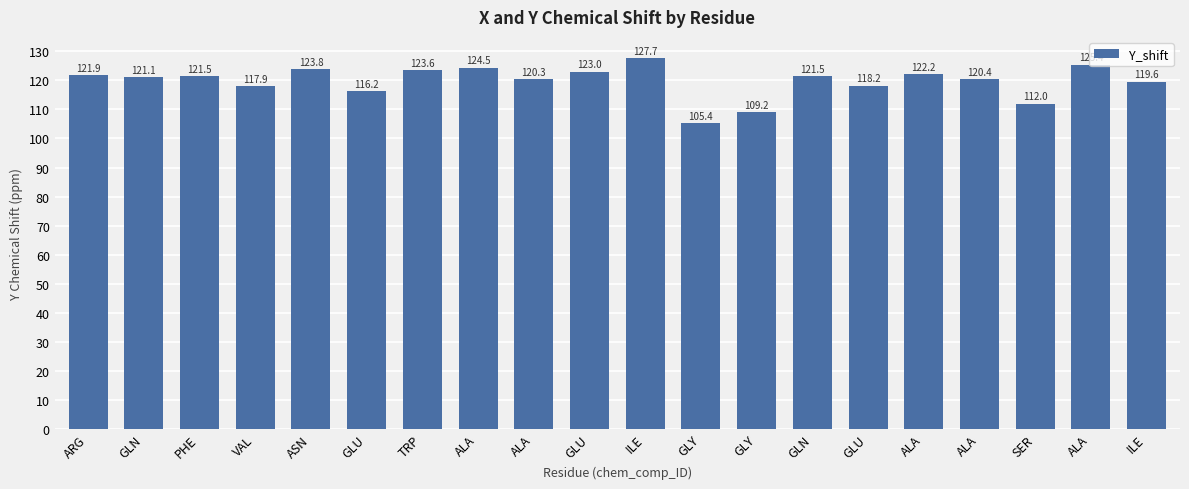

Does the chart contain any negative values?

No